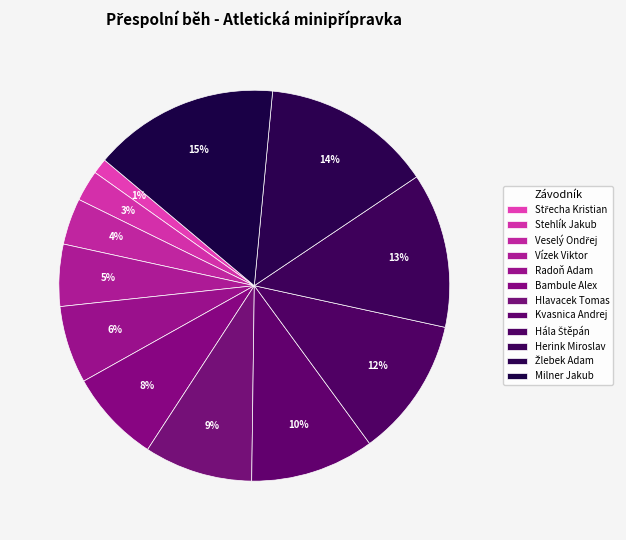

How many segments does this pie chart have?

12